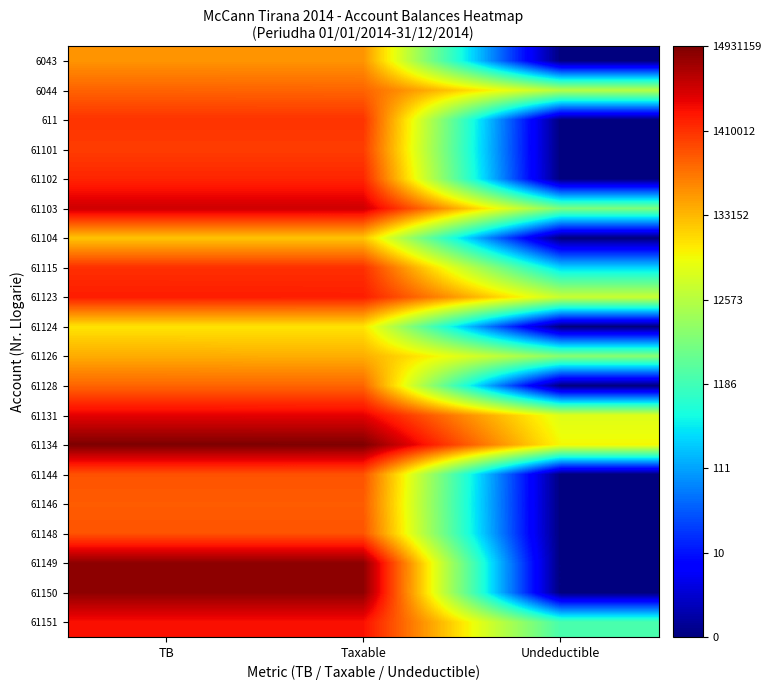

Rank the series by their maximum value, from lowest to highest.

61124, 61104, 61126, 6043, 61128, 6044, 61146, 61148, 61144, 61101, 611, 61115, 61102, 61123, 61151, 61131, 61103, 61150, 61149, 61134